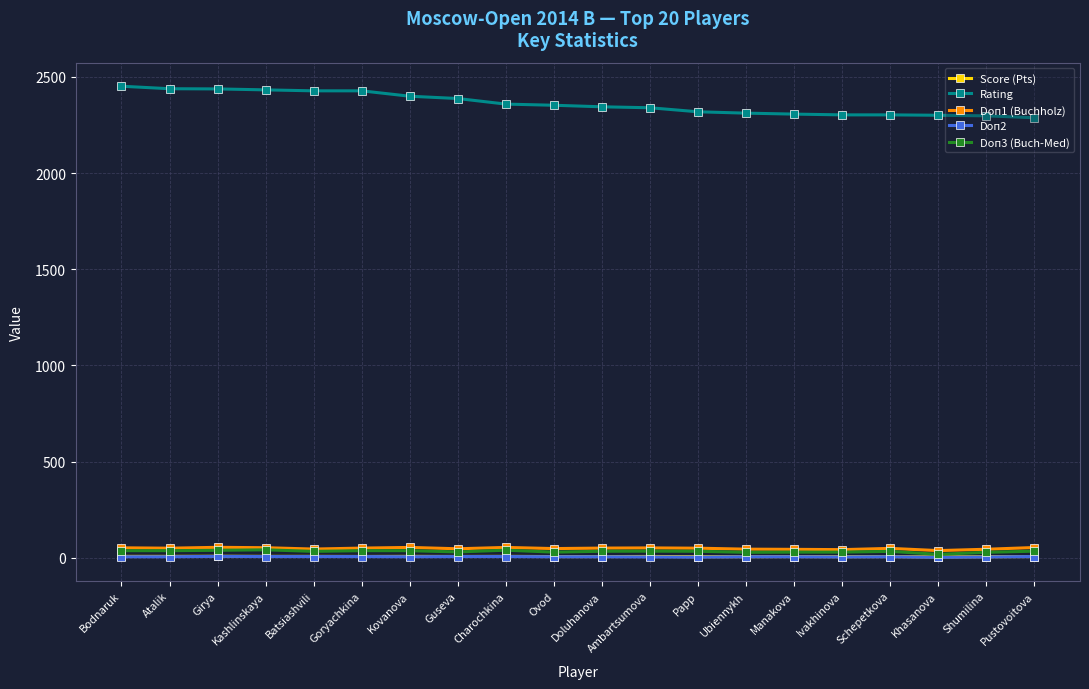

What is the spread (max minus min) of values at Ubiennykh?

2307.0